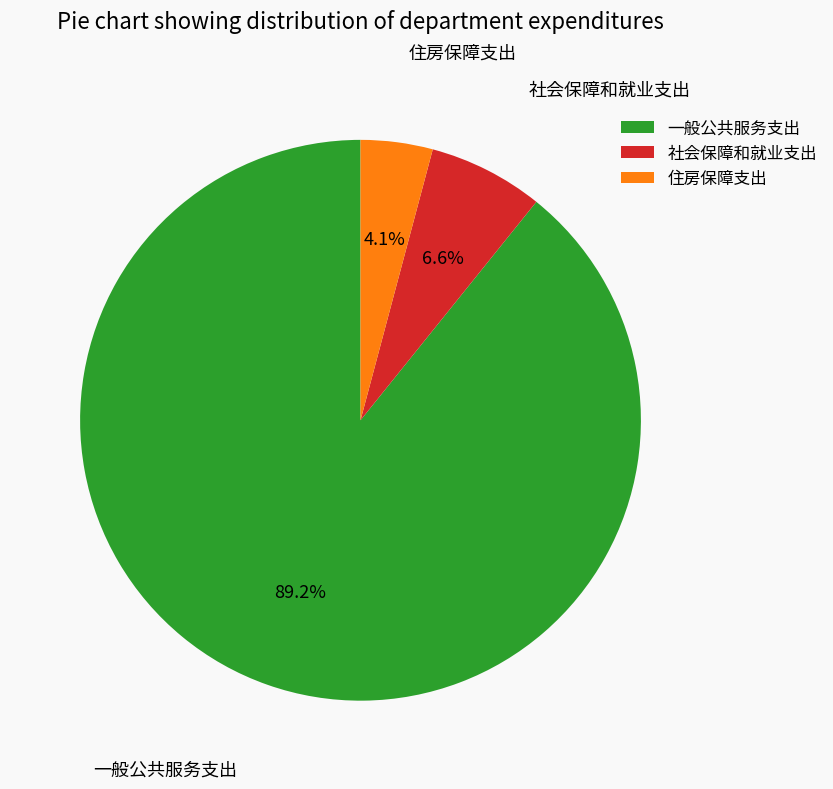

How many segments does this pie chart have?

3